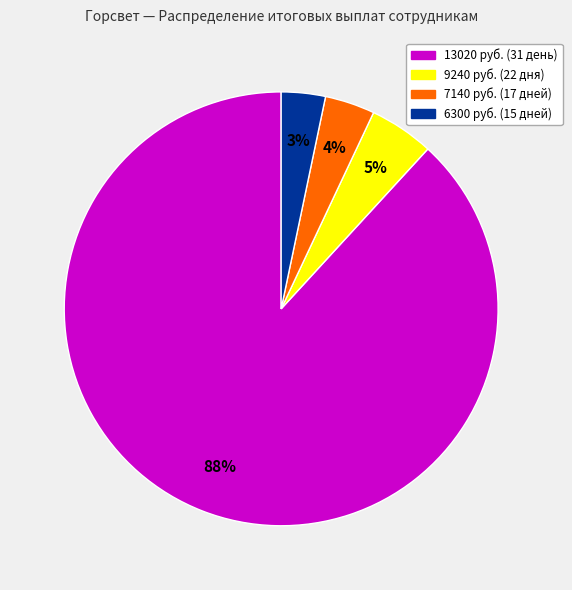

Count the number of slices in the pie.

4